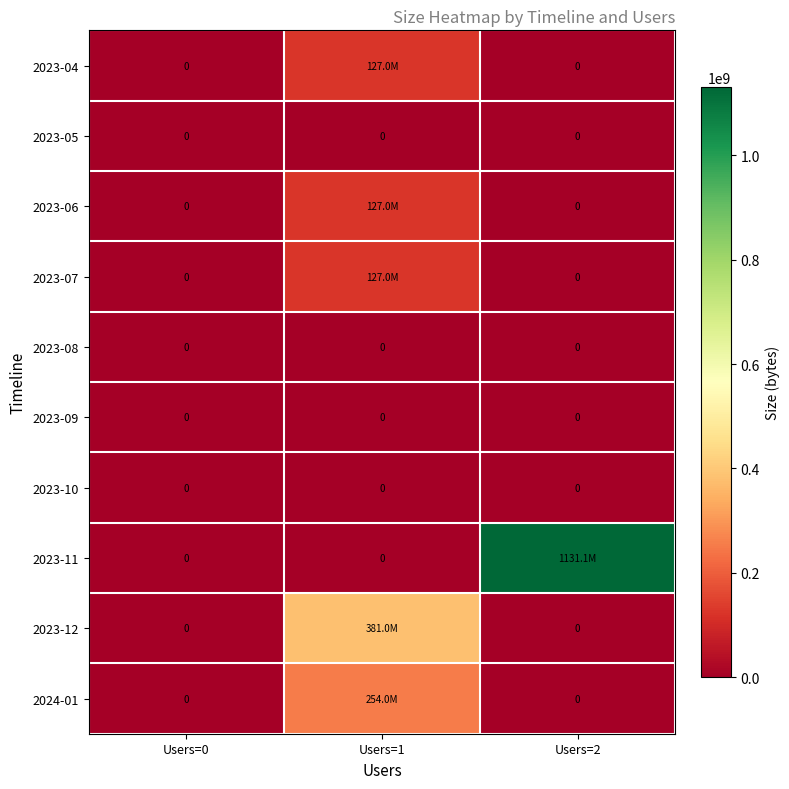

Which has a higher value, Users=1 or Users=2?

Users=1